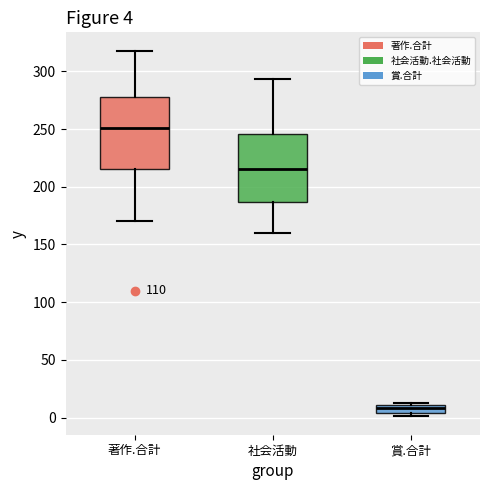

Which box's median line is the lowest?

賞.合計